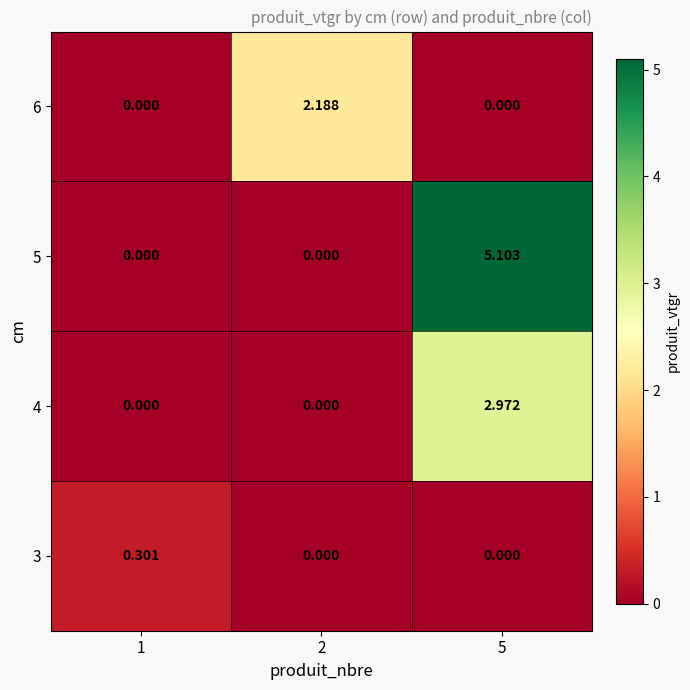

Is the value of 6 at 2 greater than the value of 4 at 5?

No